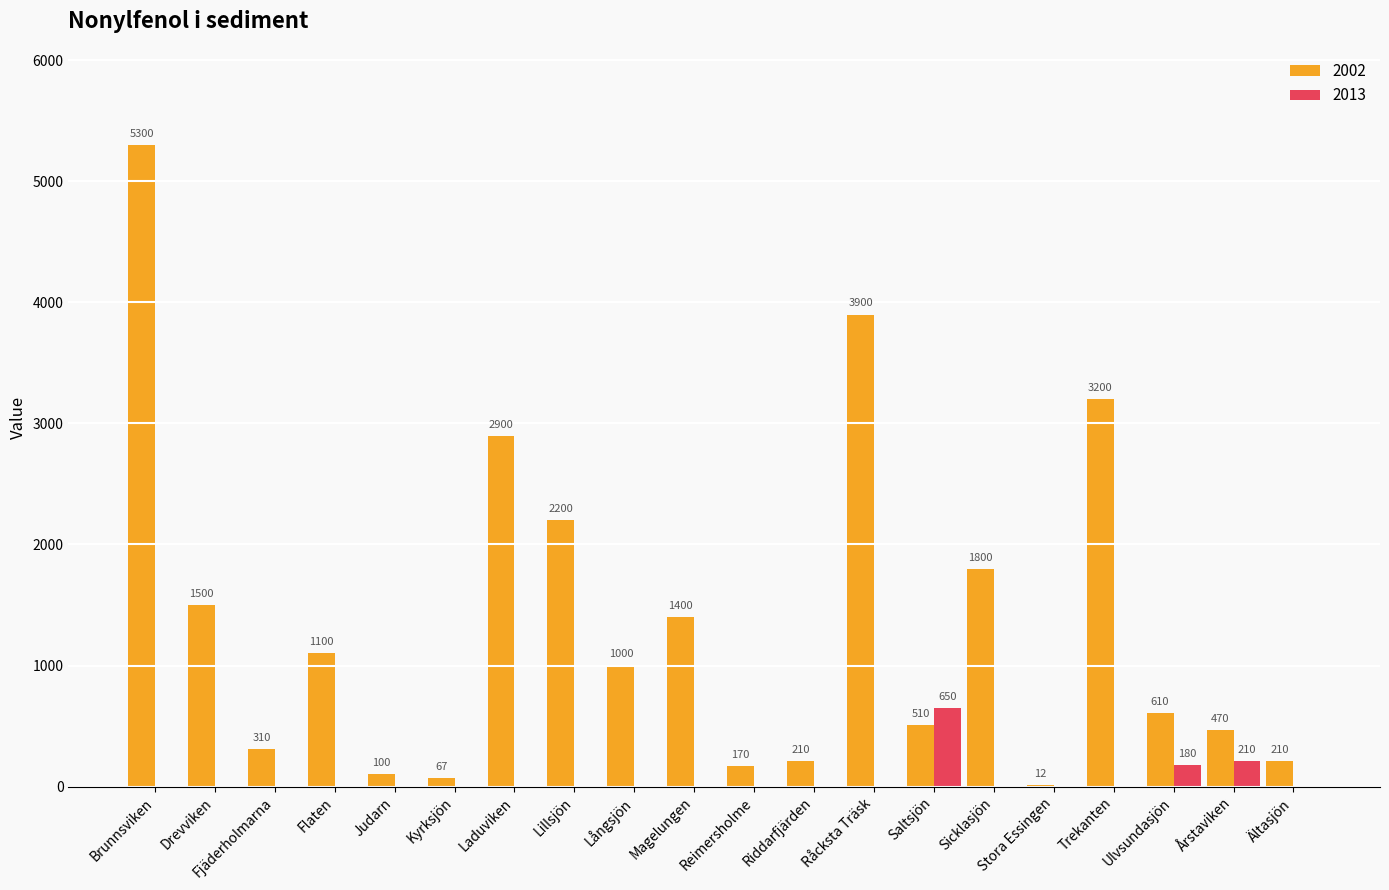

Reading left to right, transcribe all the data shown in this chart.

2002: Brunnsviken=5300	Drevviken=1500	Fjäderholmarna=310	Flaten=1100	Judarn=100	Kyrksjön=67	Laduviken=2900	Lillsjön=2200	Långsjön=1000	Magelungen=1400	Reimersholme=170	Riddarfjärden=210	Råcksta Träsk=3900	Saltsjön=510	Sicklasjön=1800	Stora Essingen=12	Trekanten=3200	Ulvsundasjön=610	Årstaviken=470	Ältasjön=210
2013: Brunnsviken=0	Drevviken=0	Fjäderholmarna=0	Flaten=0	Judarn=0	Kyrksjön=0	Laduviken=0	Lillsjön=0	Långsjön=0	Magelungen=0	Reimersholme=0	Riddarfjärden=0	Råcksta Träsk=0	Saltsjön=650	Sicklasjön=0	Stora Essingen=0	Trekanten=0	Ulvsundasjön=180	Årstaviken=210	Ältasjön=0